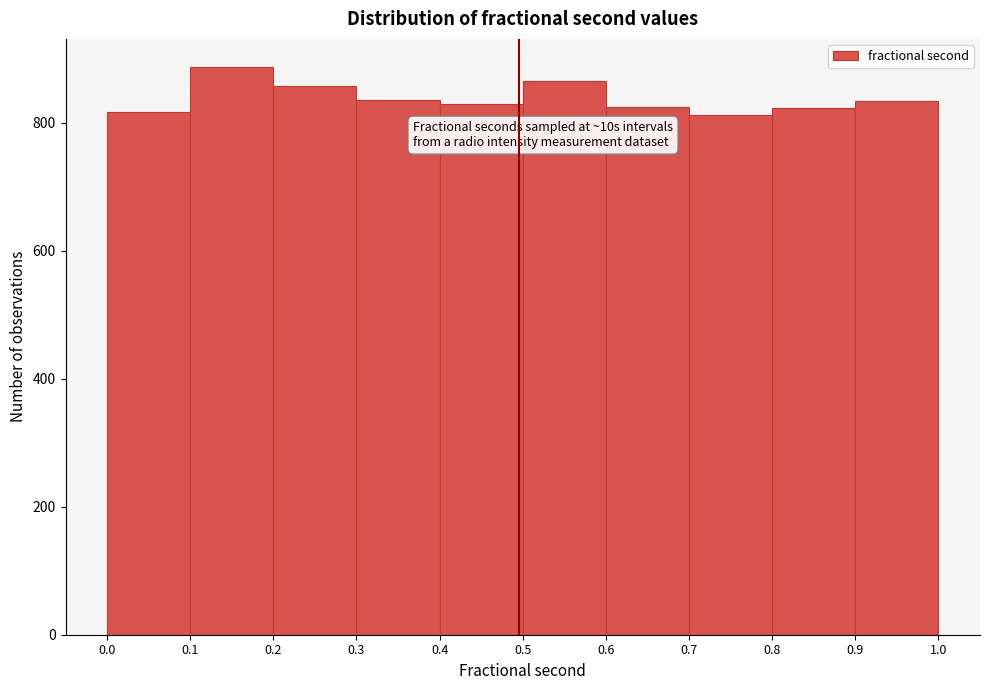

Which range on the x-axis has the tallest bar?

0.1 to 0.2